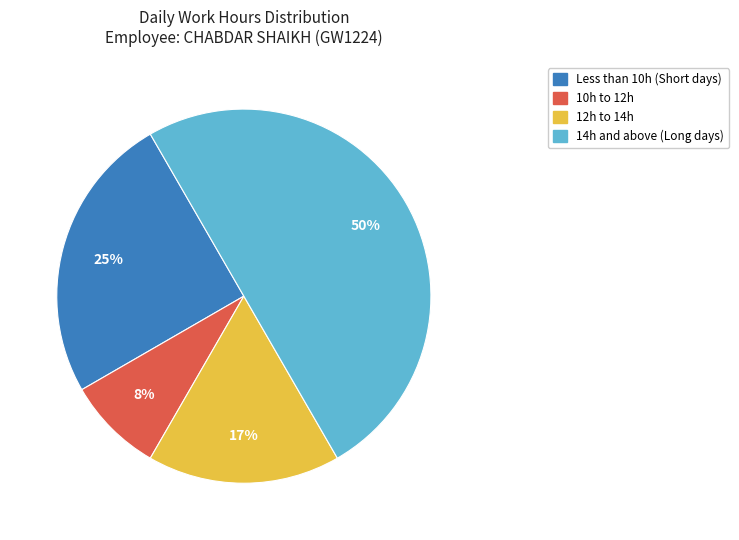

Which has a higher value, Less than 10h (Short days) or 14h and above (Long days)?

14h and above (Long days)